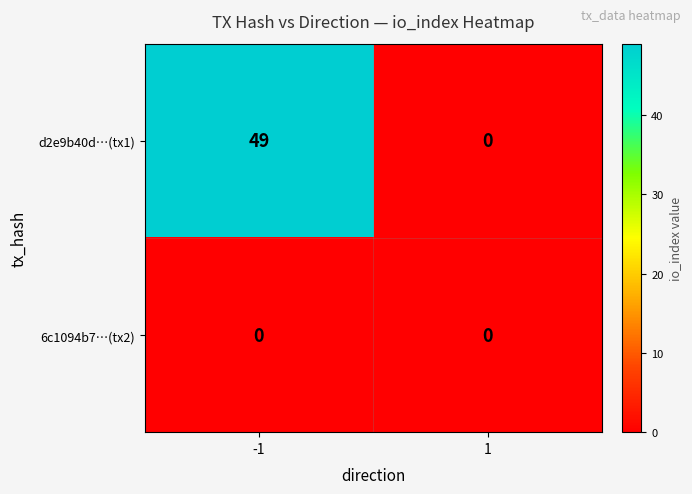

Reading left to right, extract all data points from this chart.

d2e9b40d…(tx1): 49	0
6c1094b7…(tx2): 0	0